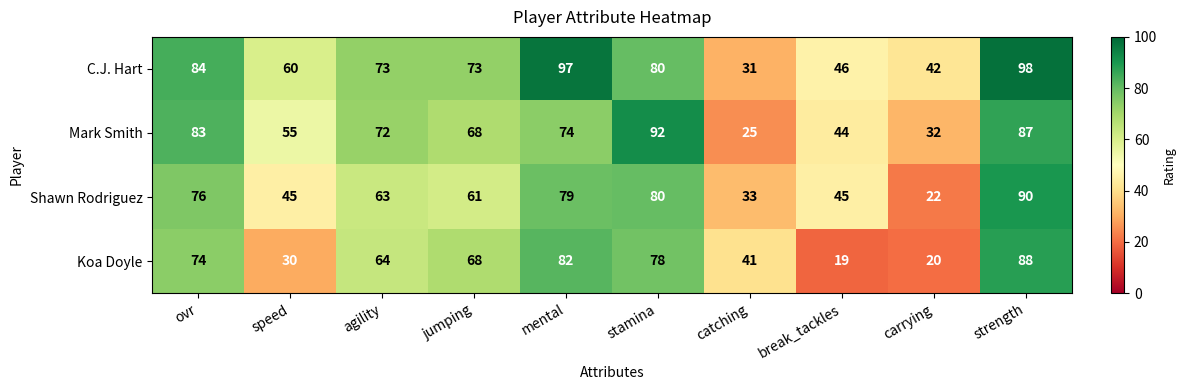

Which series has the largest total across all categories?

C.J. Hart